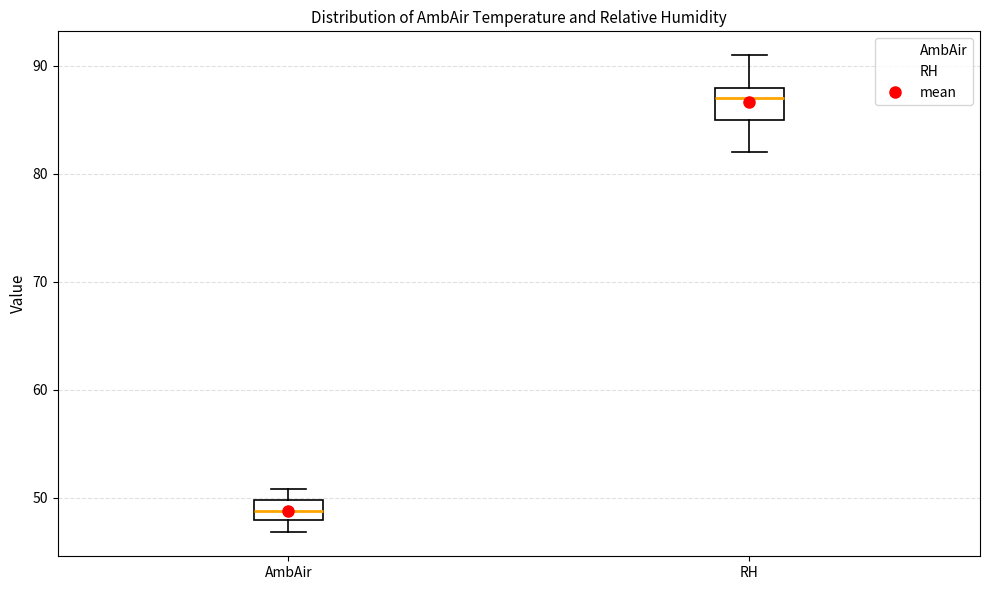

Reading left to right, read every box against the y-axis: the position of its median line, the range the box covers, and the ends of its whiskers. The values are not printed on the chart, so give them approximately, as read against the axis.

AmbAir: median 49, box 48 to 50, whiskers 47 to 51
RH: median 87, box 85 to 88, whiskers 82 to 91